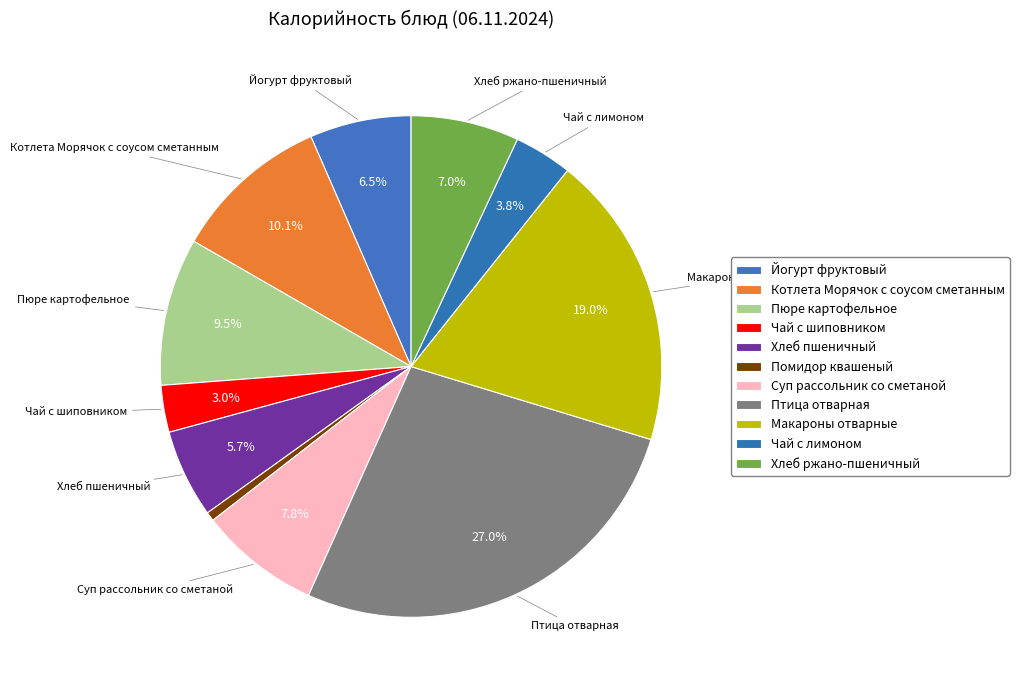

To the nearest percent, what portion does Чай с лимоном represent?

4%